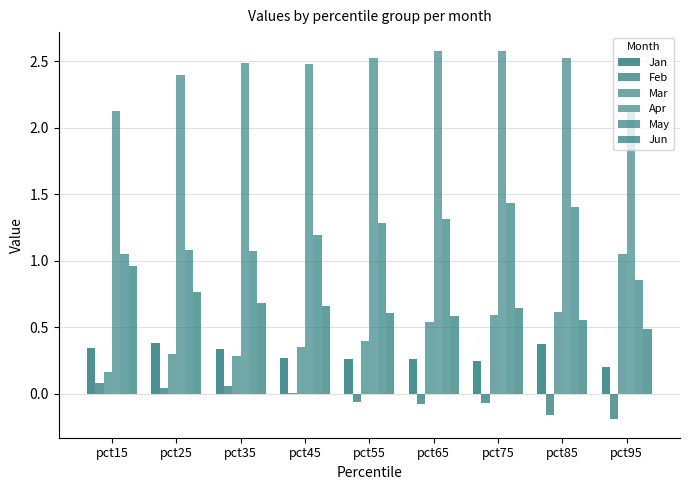

What is the sum of all Apr values?

21.8